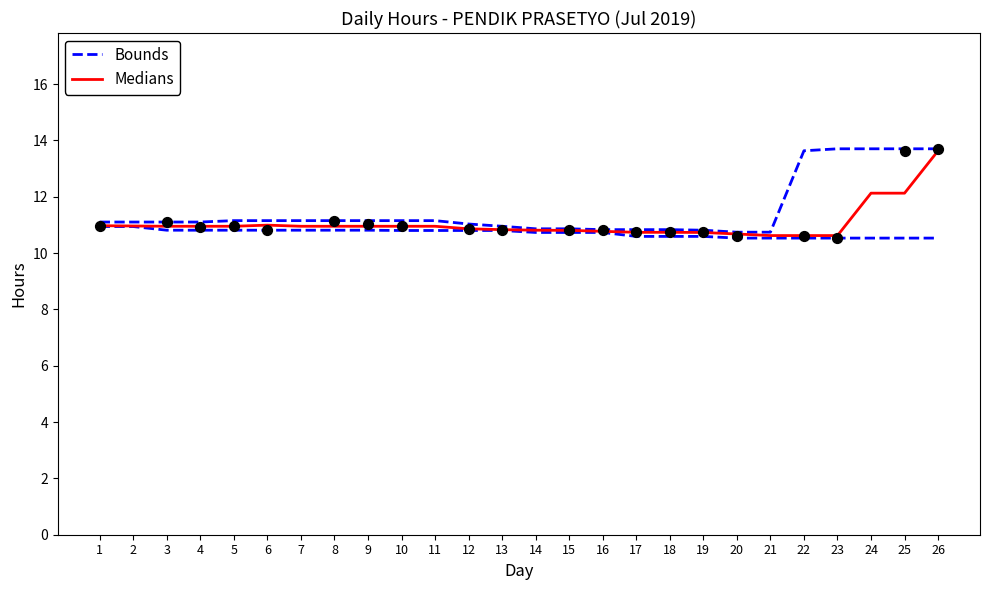

What are all the series names shown in the legend?

Bounds, Medians